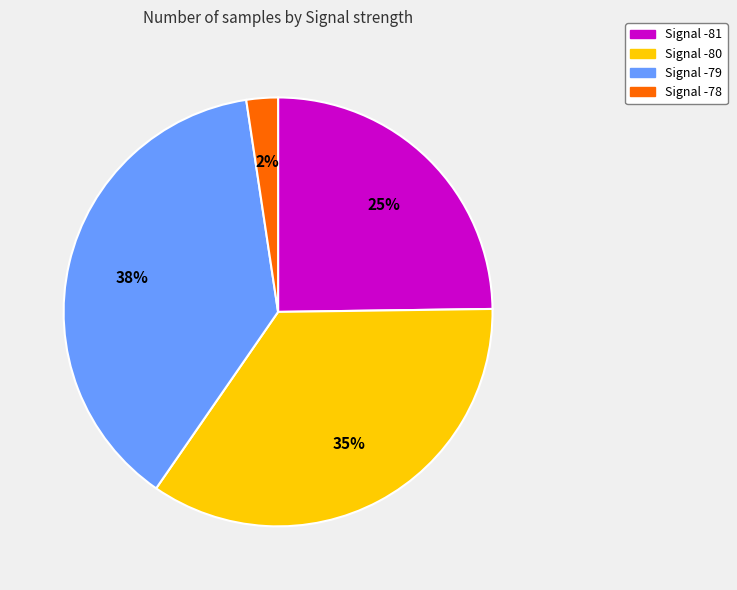

Count the number of slices in the pie.

4